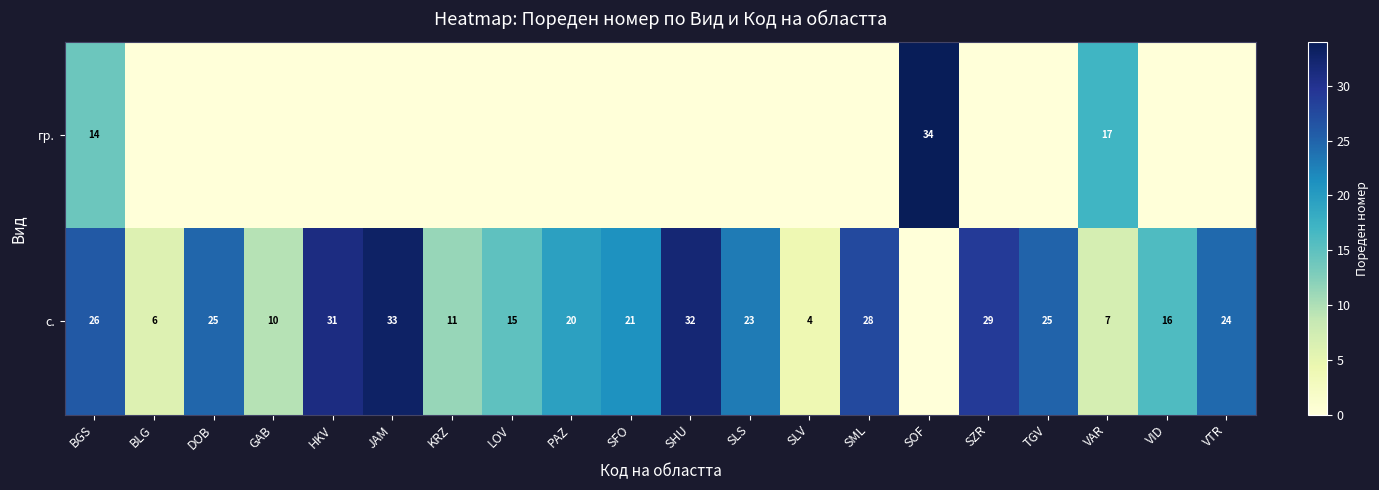

Is it true that с. equals 45.3 at SZR?

False